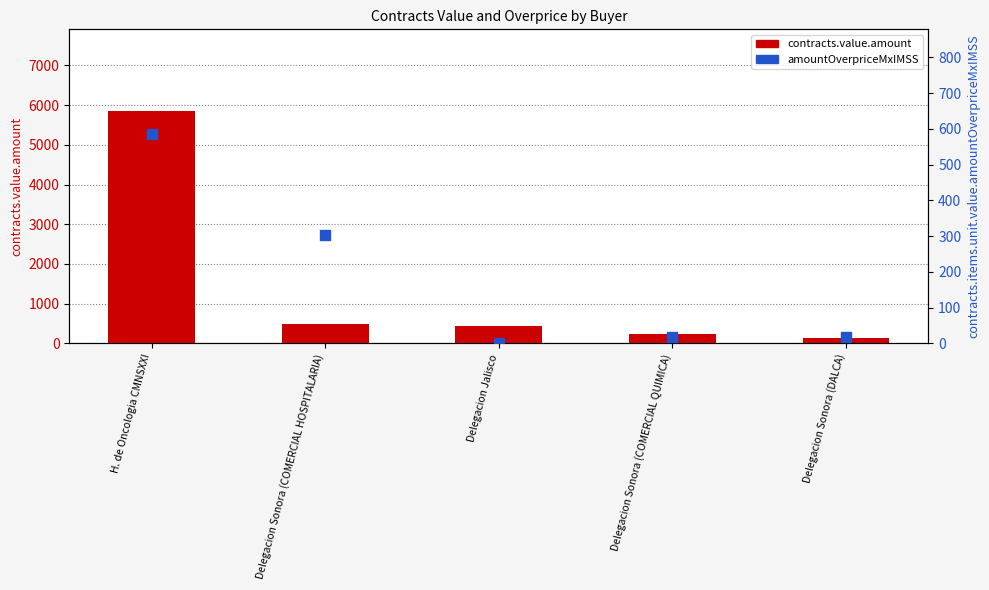

Which series reaches the minimum Y coordinate?

contracts.items.unit.value.amountOverpriceMxIMSS